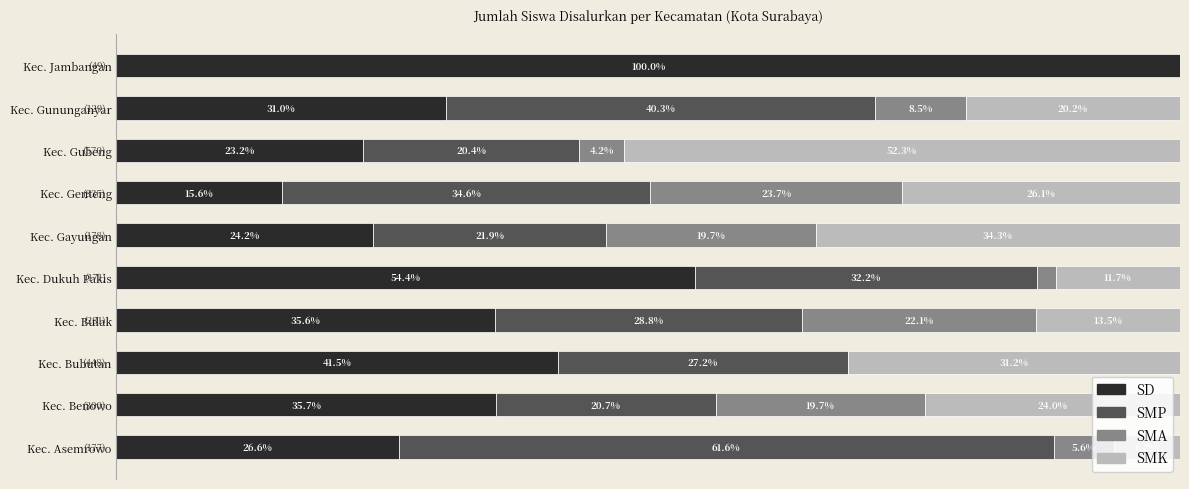

What are all the series names shown in the legend?

SD, SMP, SMA, SMK